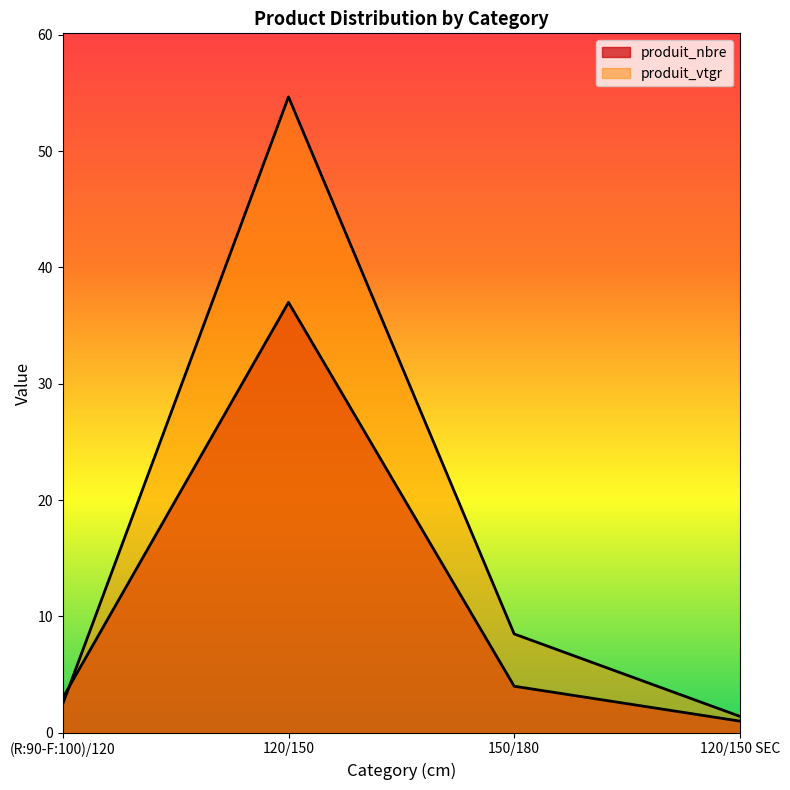

True or false: produit_nbre has more than 2 points higher than both neighbors.

False